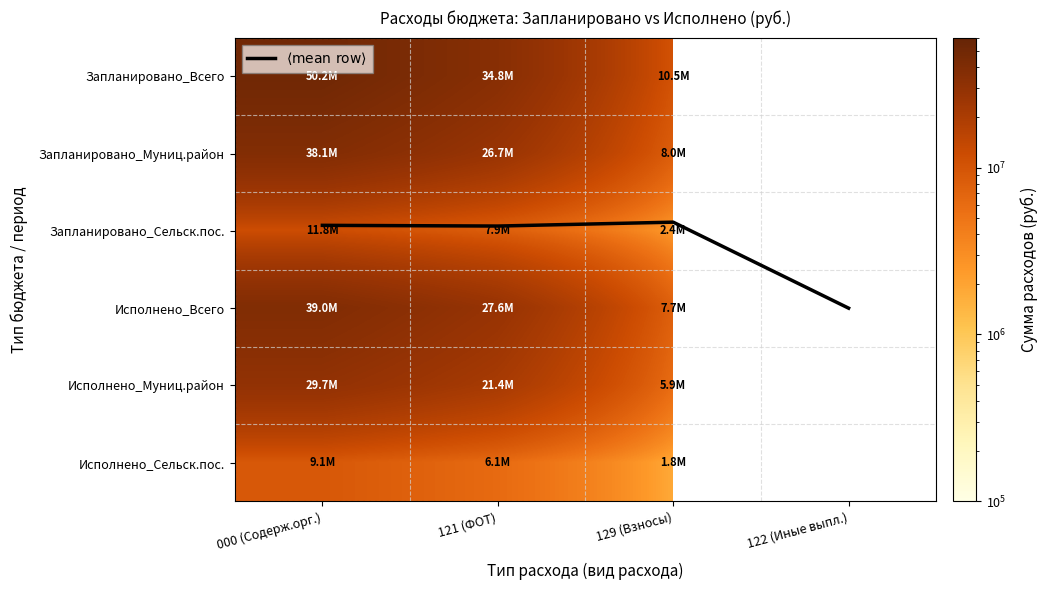

At how many categories does at least one series exceed 39648903?

1